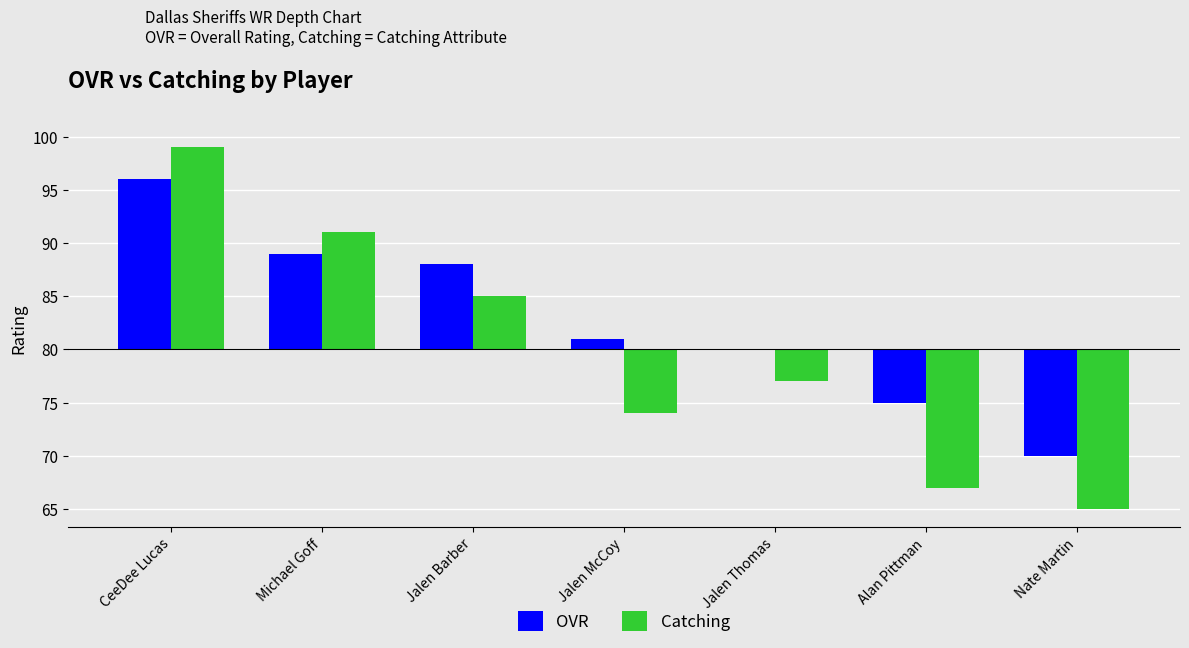

What are all the series names shown in the legend?

OVR, Catching